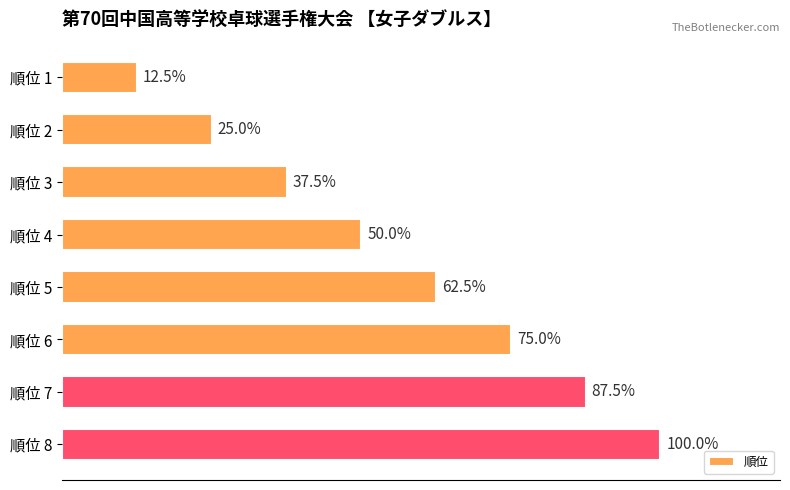

At which category does the chart reach its peak across all series?

順位 8